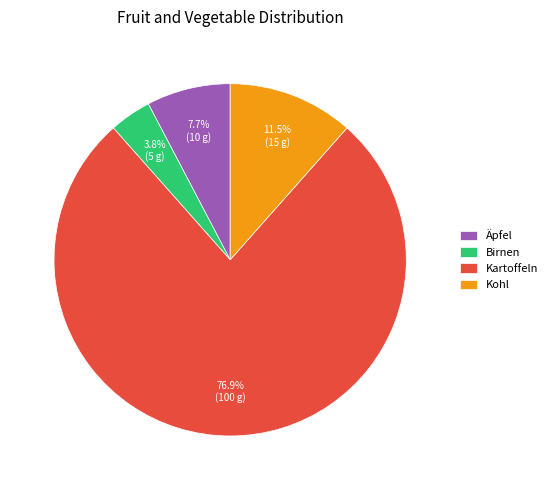

Combined, do Kohl and Äpfel account for over 50%?

No